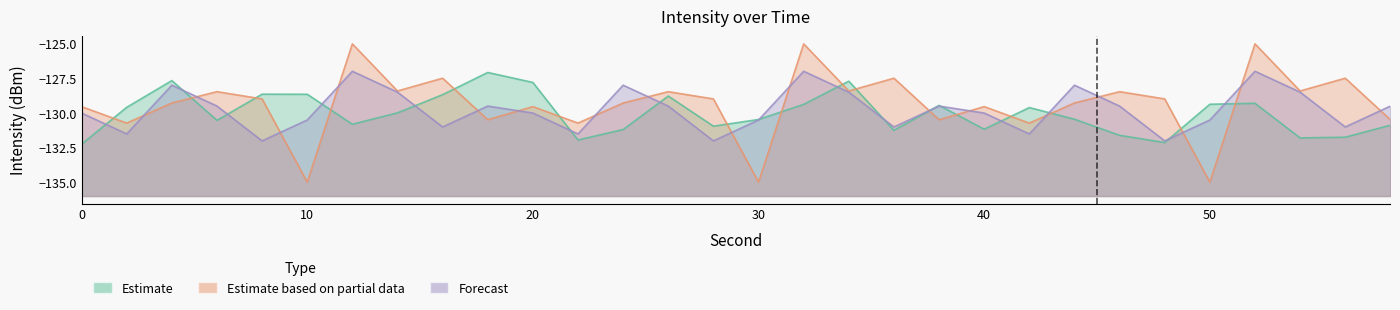

Which series has the largest total across all categories?

Estimate based on partial data